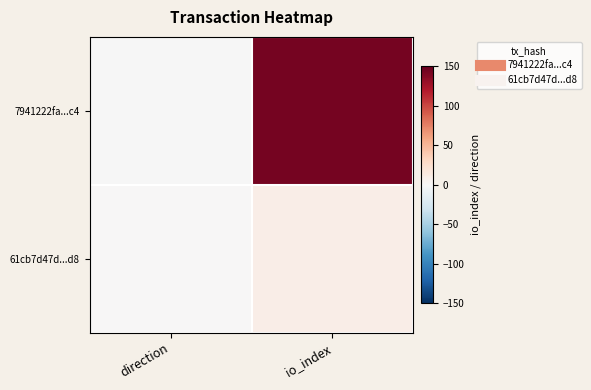

Which series has the widest spread of values?

7941222fa...c4